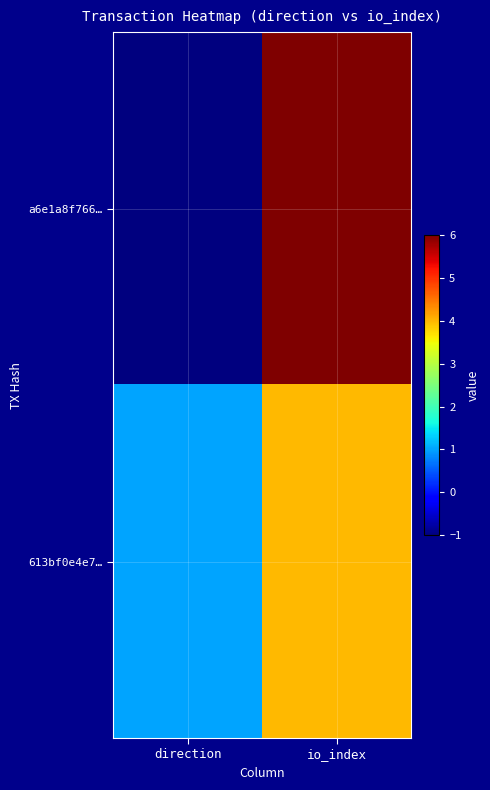

At direction, list the series in order from largest to smallest.

613bf0e4e7…, a6e1a8f766…